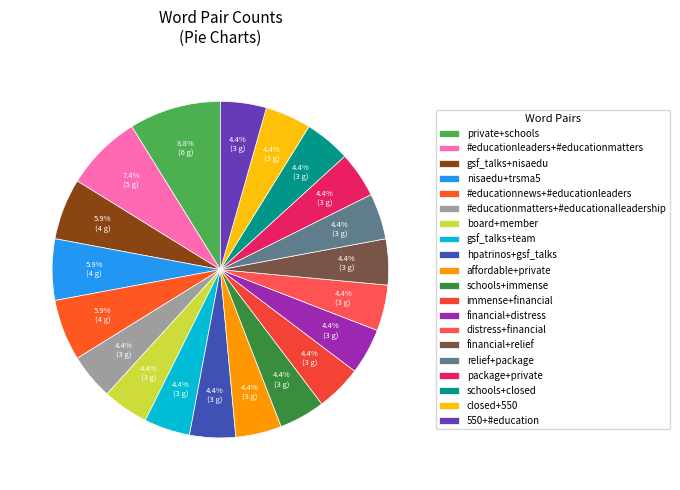

Does gsf_talks+team represent more than half of the total?

No